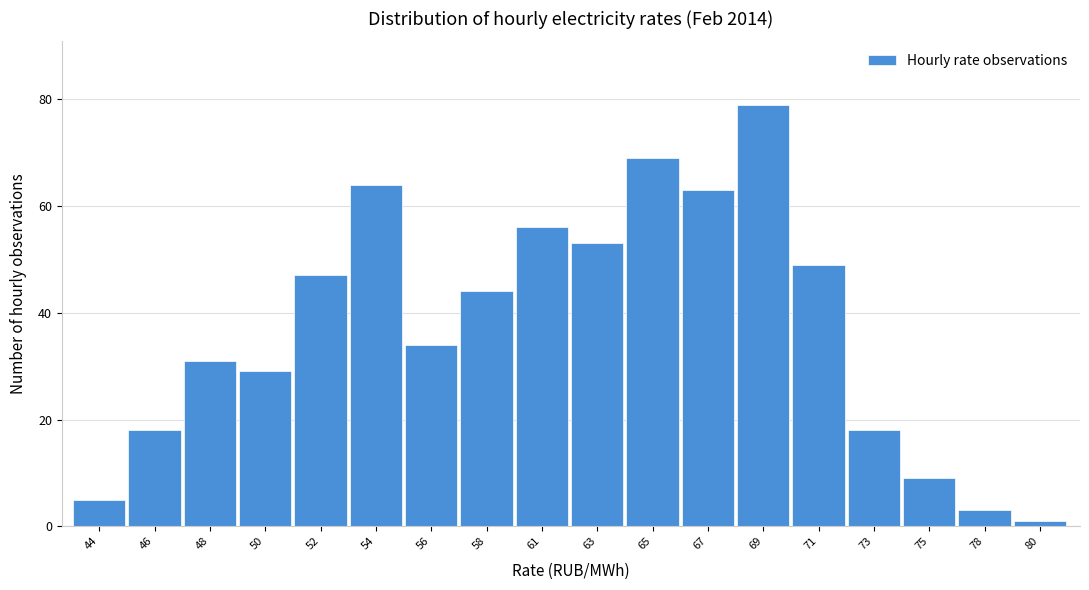

Reading left to right, what are all the values shown in this chart?

5	18	31	29	47	64	34	44	56	53	69	63	79	49	18	9	3	1